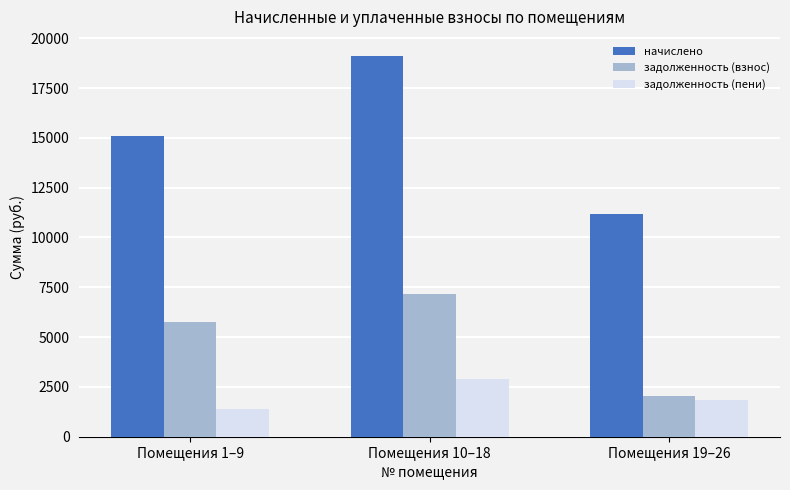

Reading left to right, extract all data points from this chart.

начислено: Помещения 1–9=15113.0	Помещения 10–18=19113.4	Помещения 19–26=11179.0
задолженность (взнос): Помещения 1–9=5733.3	Помещения 10–18=7172.4	Помещения 19–26=2042.6
задолженность (пени): Помещения 1–9=1409.7	Помещения 10–18=2906.6	Помещения 19–26=1859.9